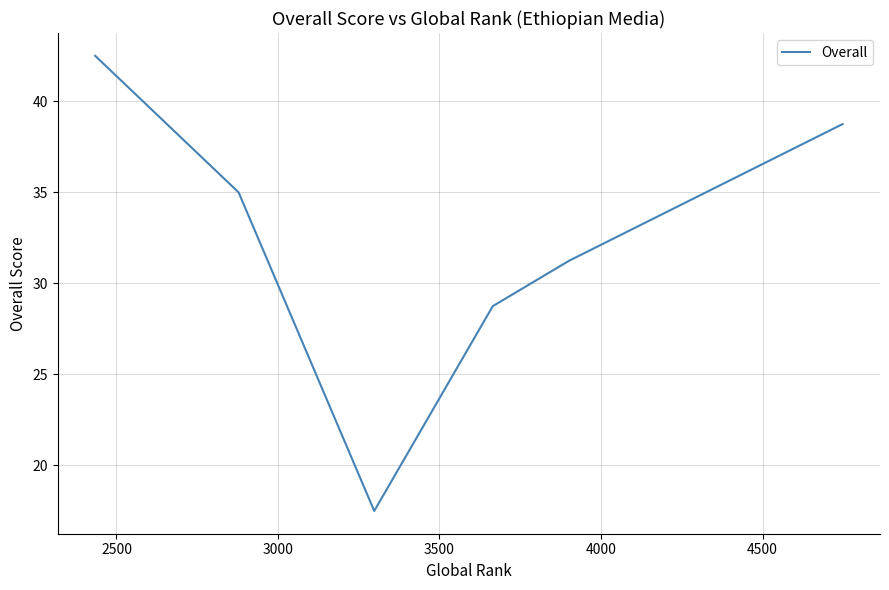

What is the difference between the second highest and second lowest values?

10.0